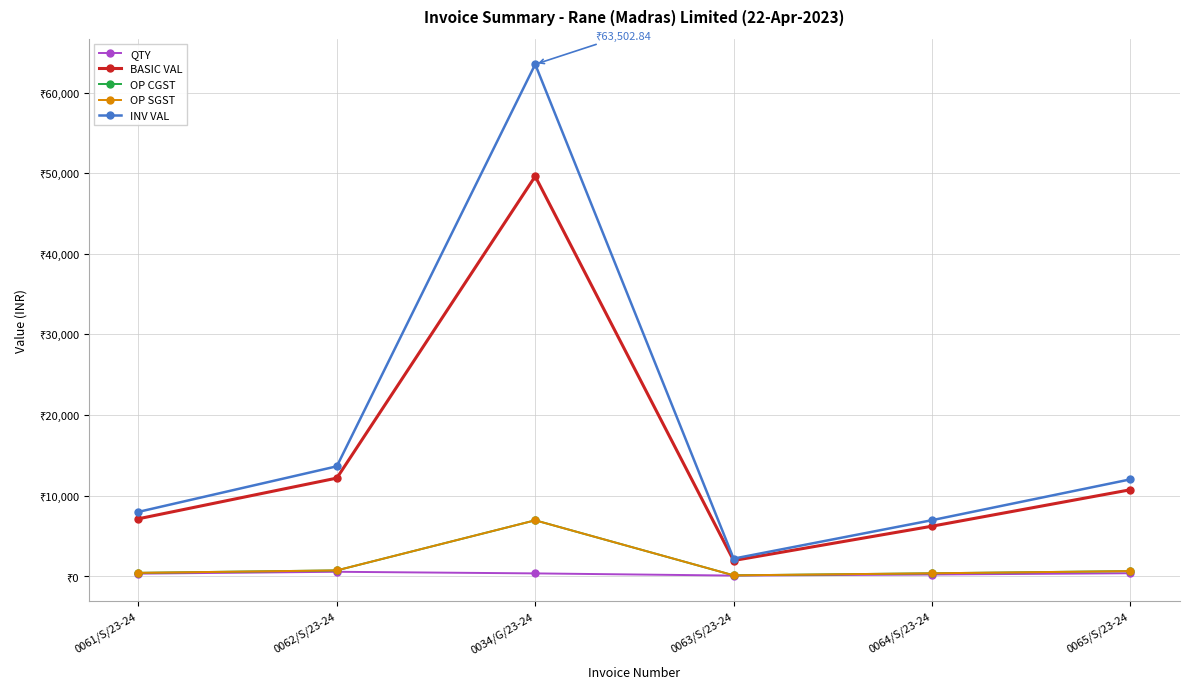

The value of QTY at 0062/S/23-24 is 560.0. True or false?

True